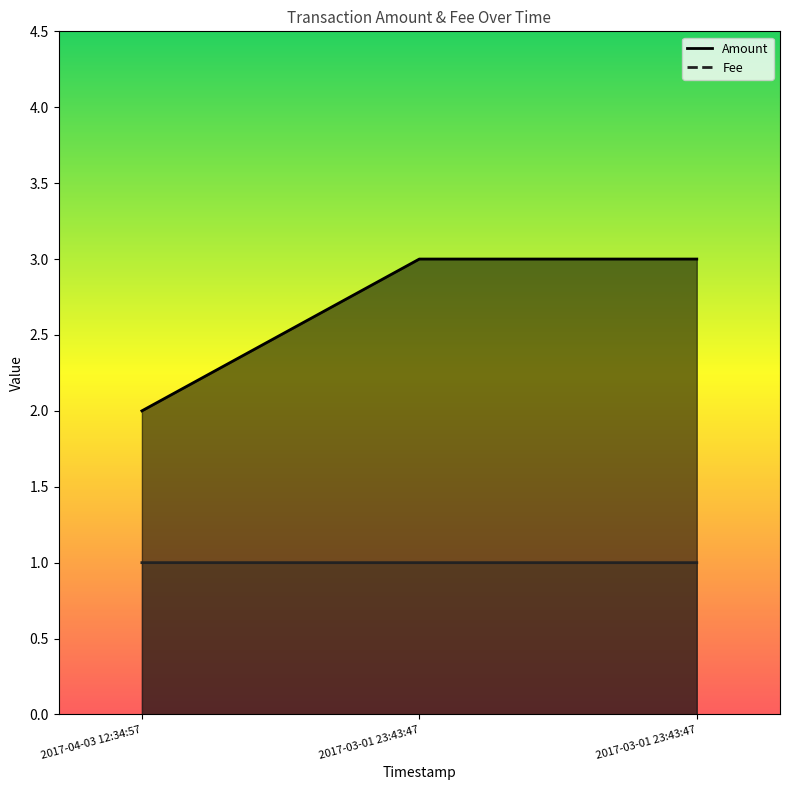

At which category does the chart reach its minimum across all series?

2017-03-01 23:43:47